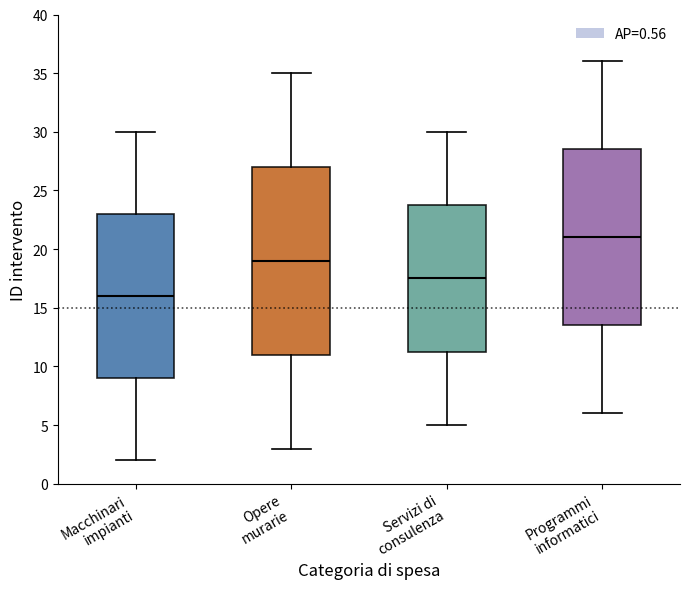

Reading left to right, transcribe this box plot: for each box, give where its median line is, the range the box spans, and where its two whiskers end, as read against the y-axis. The values are not printed on the chart, so give them approximately, as read against the axis.

Macchinari impianti: median 16.0, box 9.0 to 23.0, whiskers 2.0 to 30.0
Opere murarie: median 19.0, box 11.0 to 27.0, whiskers 3.0 to 35.0
Servizi di consulenza: median 17.5, box 11.5 to 24.0, whiskers 5.0 to 30.0
Programmi informatici: median 21.0, box 13.5 to 28.5, whiskers 6.0 to 36.0